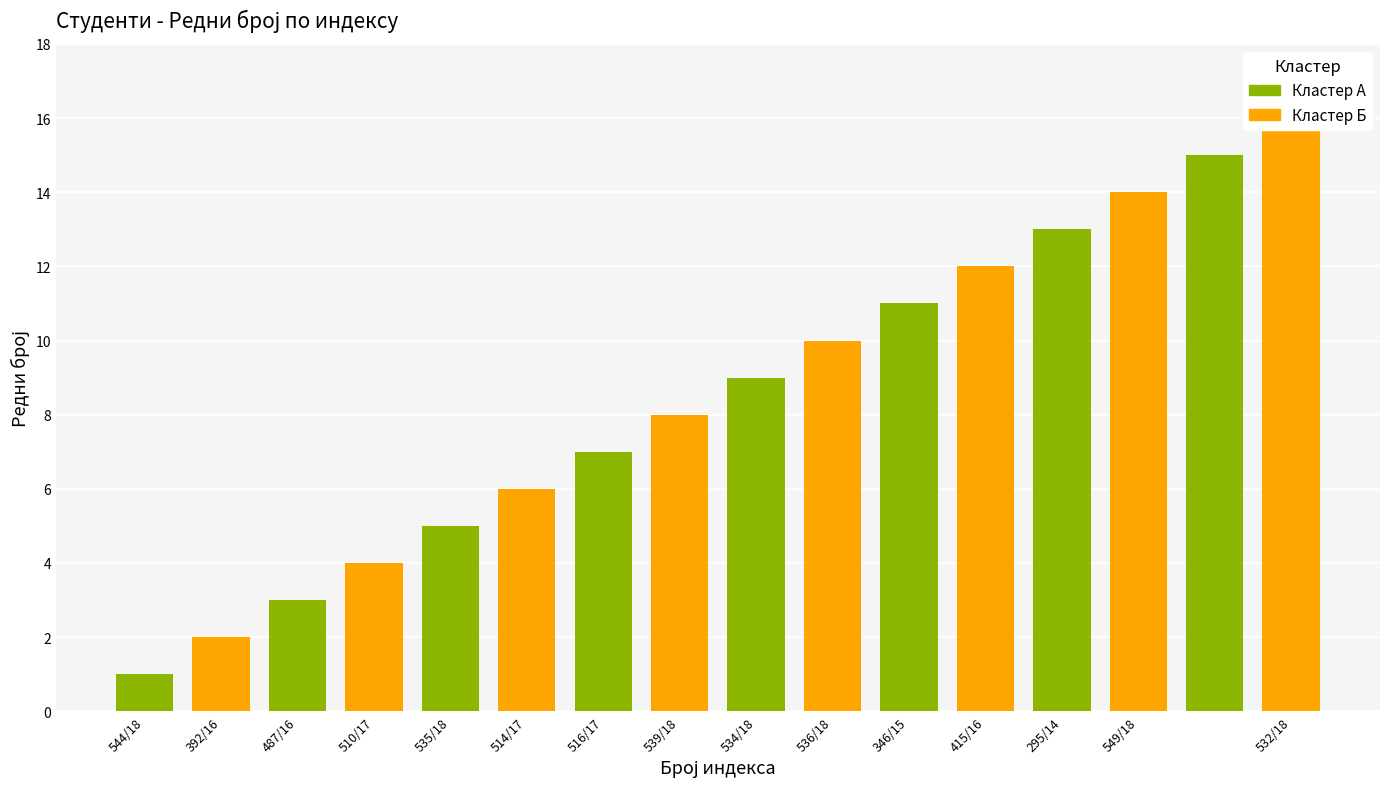

Is it true that the value at 392/16 is 2?

True